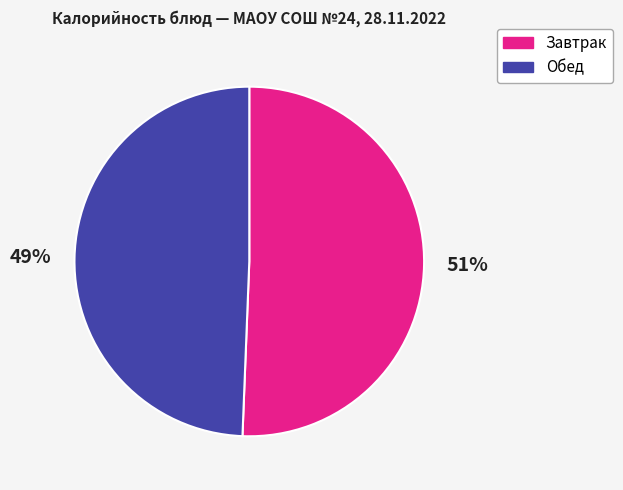

What percentage is the Обед slice, to the nearest percent?

49%